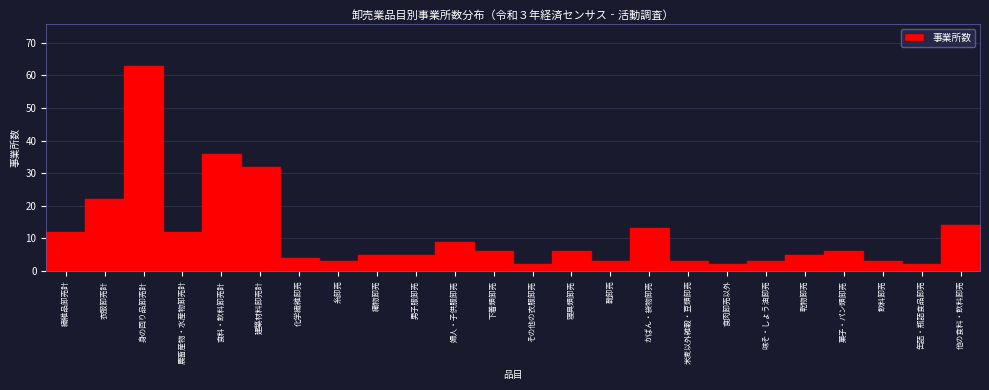

Reading left to right, list all the values displayed in this chart.

繊維品卸売計=12	衣服卸売計=22	身の回り品卸売計=63	農畜産物・水産物卸売計=12	食料・飲料卸売計=36	建築材料卸売計=32	化学繊維卸売=4	糸卸売=3	織物卸売=5	男子服卸売=5	婦人・子供服卸売=9	下着類卸売=6	その他の衣服卸売=2	寝具類卸売=6	靴卸売=3	かばん・袋物卸売=13	米麦以外雑穀・豆類卸売=3	食肉卸売以外=2	味そ・しょう油卸売=3	乾物卸売=5	菓子・パン類卸売=6	飲料卸売=3	缶詰・瓶詰食品卸売=2	他の食料・飲料卸売=14